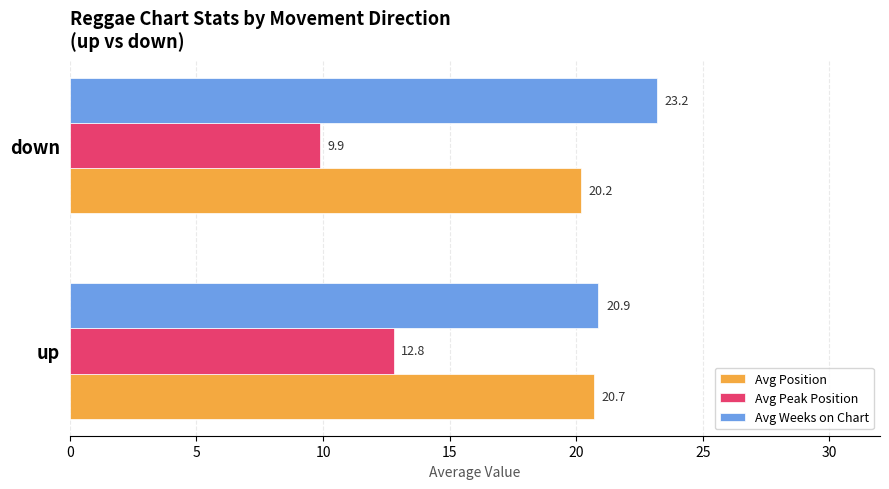

Rank the series by their maximum value, from lowest to highest.

Avg Peak Position, Avg Position, Avg Weeks on Chart